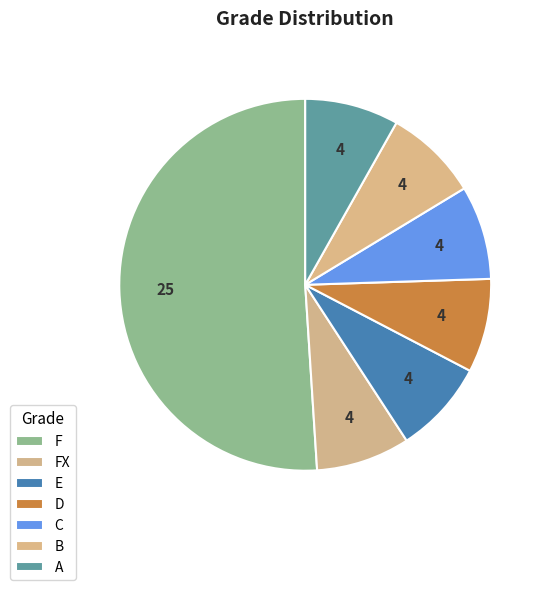

Which category has the smallest portion of the pie?

FX